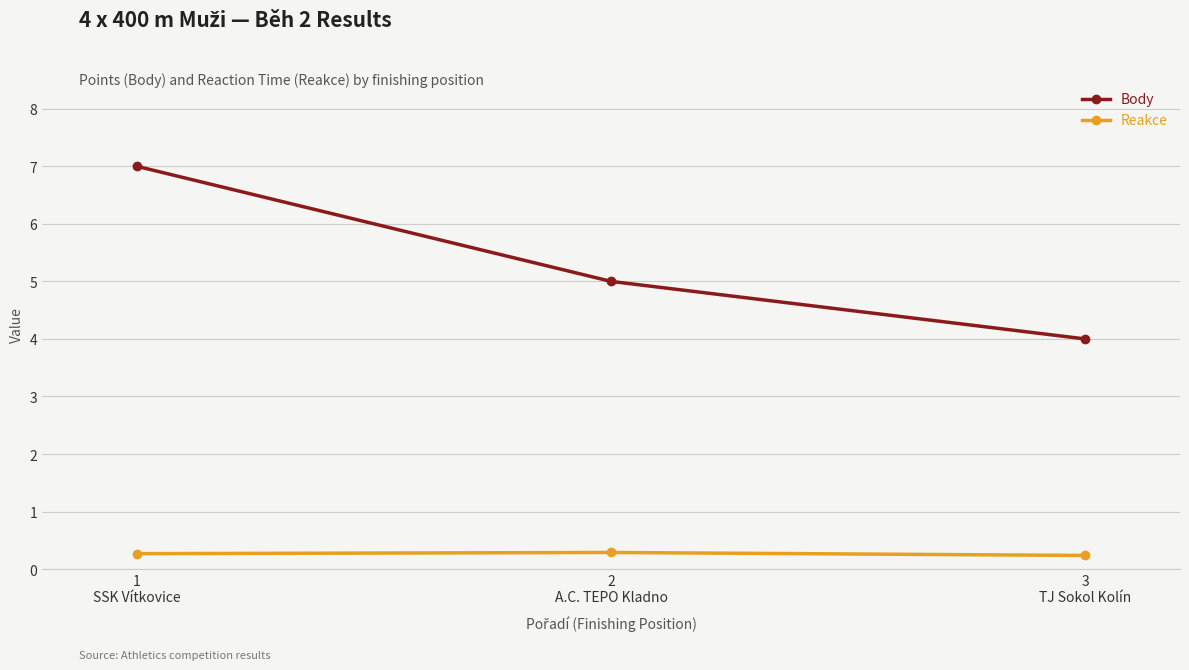

The Body series shows 7.0 at 1
SSK Vítkovice. True or false?

True